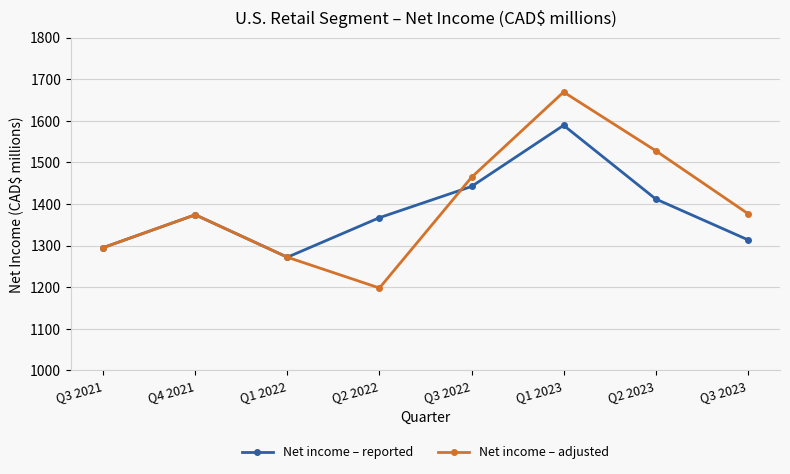

The value of Net income – reported at Q3 2022 is 1442. True or false?

True